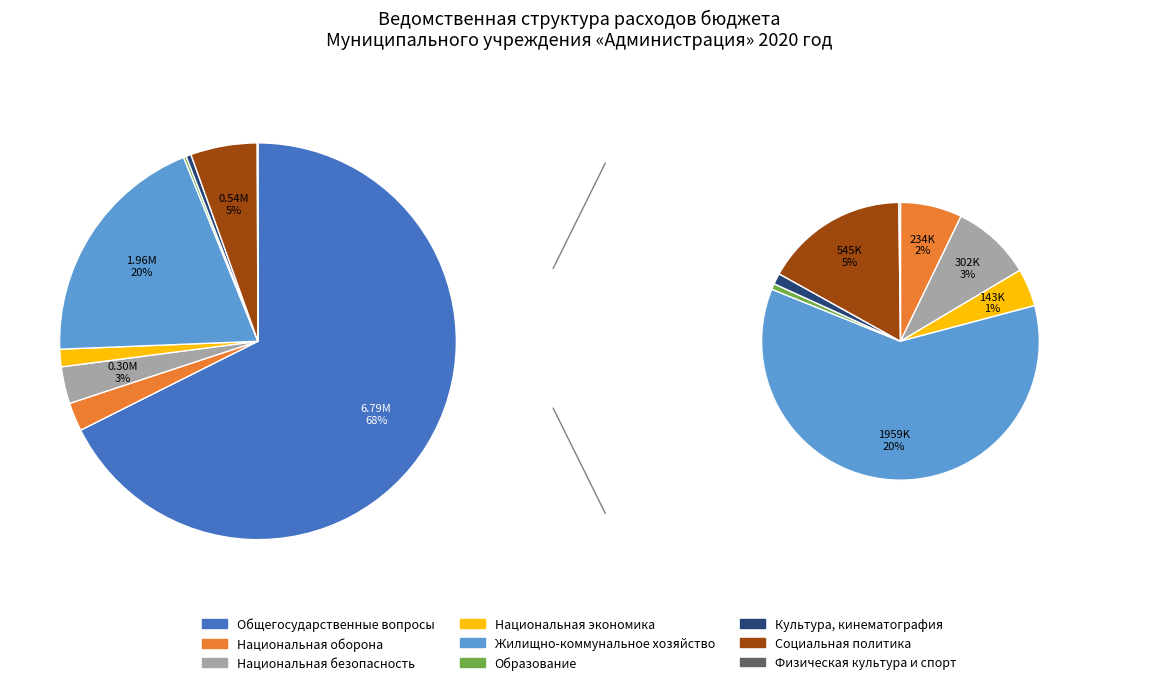

Which category has the biggest portion of the pie?

Общегосударственные вопросы